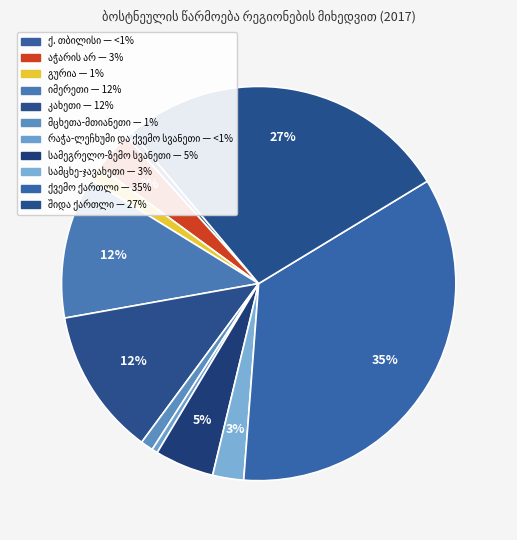

What percentage is the სამცხე-ჯავახეთი slice, to the nearest percent?

3%